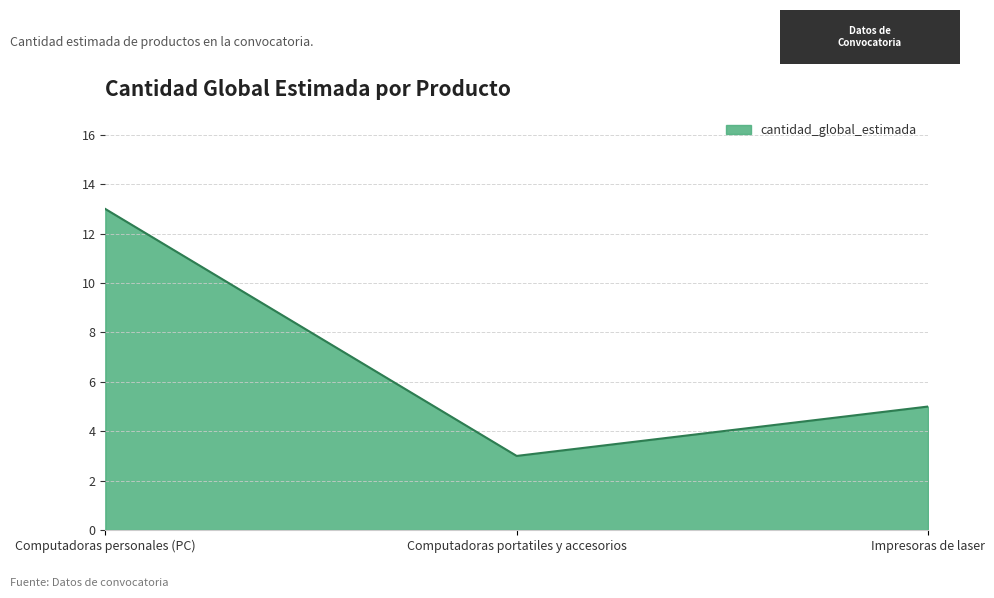

What is the change in value from Computadoras portatiles y accesorios to Impresoras de laser?

+2